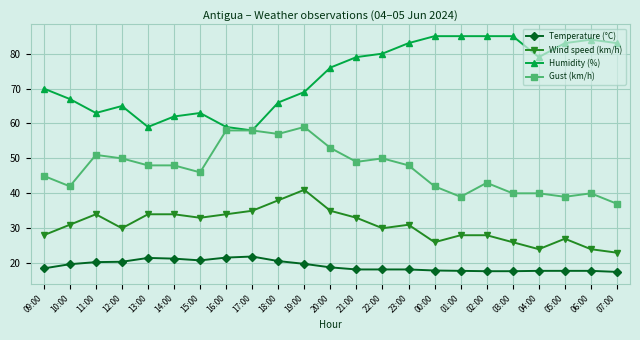

Where is the first local maximum for Gust (km/h)?

11:00